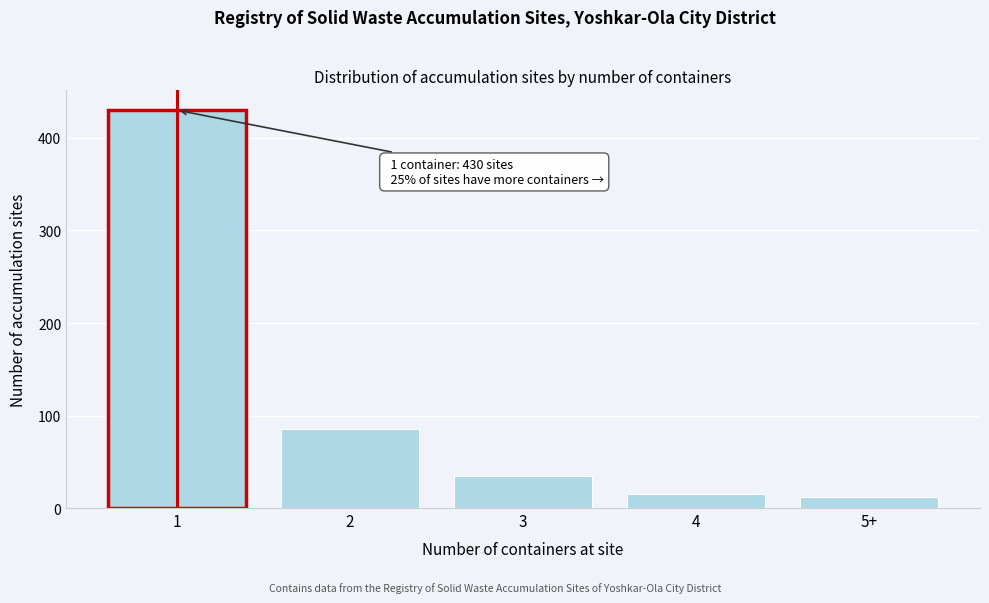

Reading right to left, list all the values displayed in this chart.

5+=12	4=15	3=35	2=85	1=430